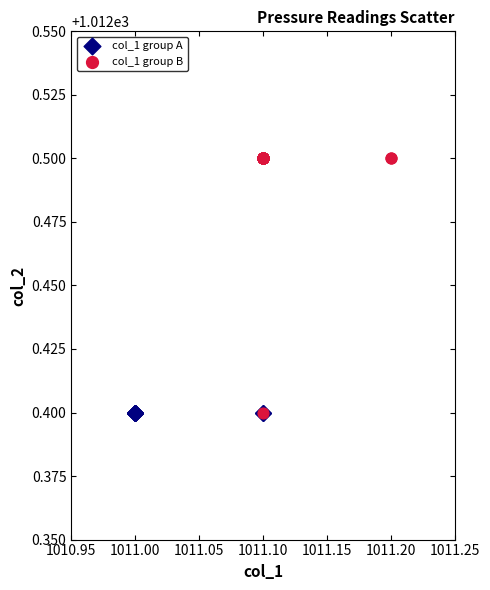

Which series contains the highest Y value?

col_1 group B